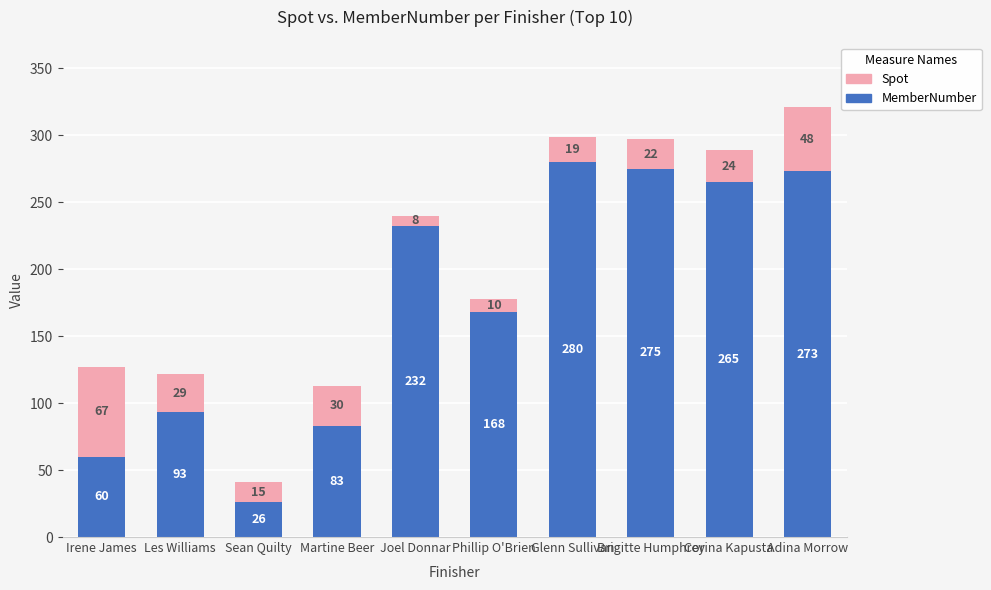

Rank the categories by MemberNumber value from lowest to highest.

Sean Quilty, Irene James, Martine Beer, Les Williams, Phillip O'Brien, Joel Donnar, Corina Kapusta, Adina Morrow, Brigitte Humphrey, Glenn Sullivan